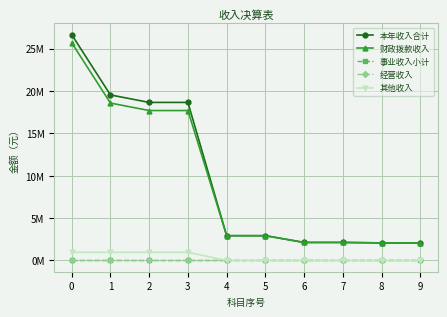

Which series changed the most between 3 and 5?

本年收入合计